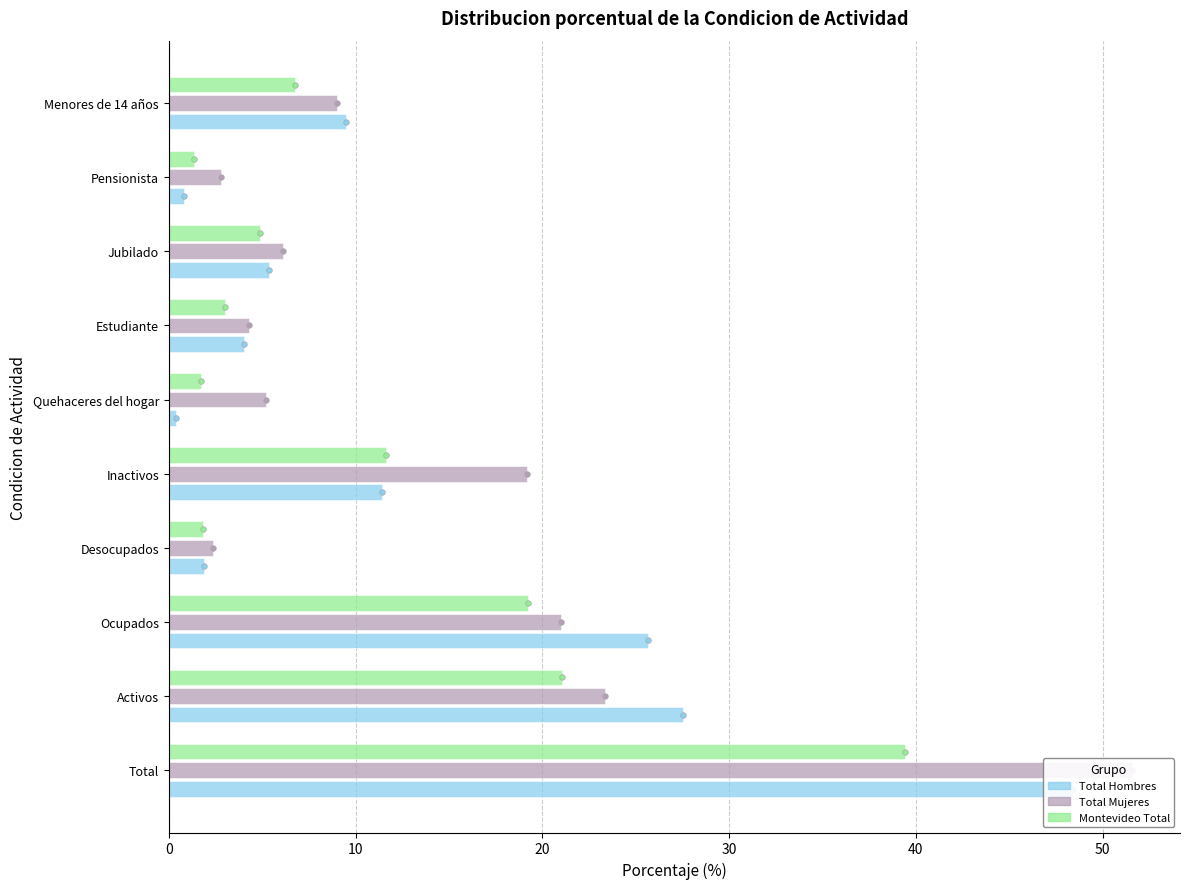

What are all the series names shown in the legend?

Total Hombres, Total Mujeres, Montevideo Total